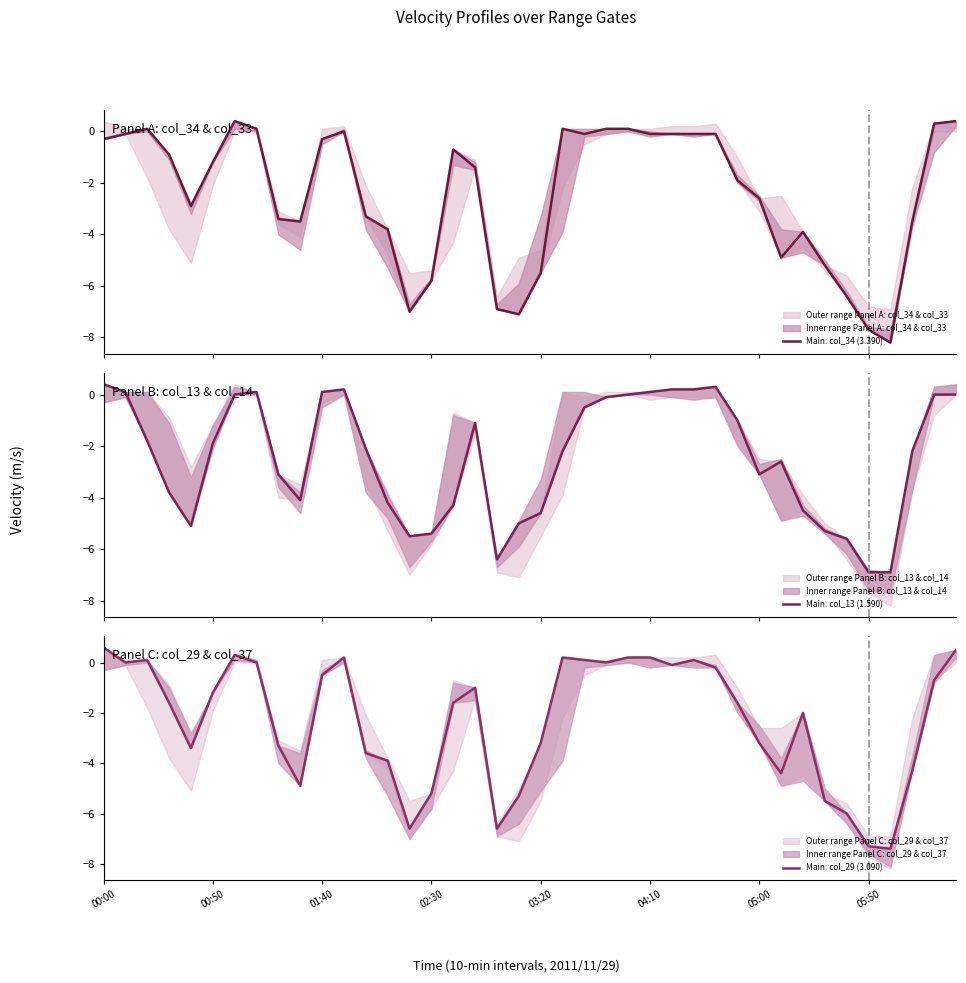

At which label is Main: col_13 (1.590) closest to -3?

8